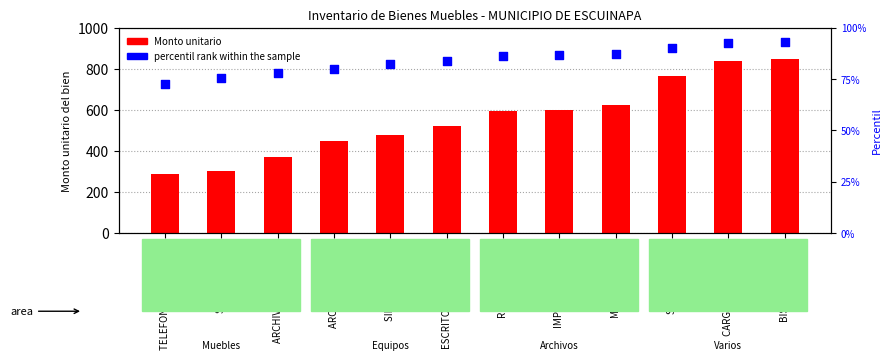

What are all the series names shown in the legend?

Monto unitario, percentil rank within the sample